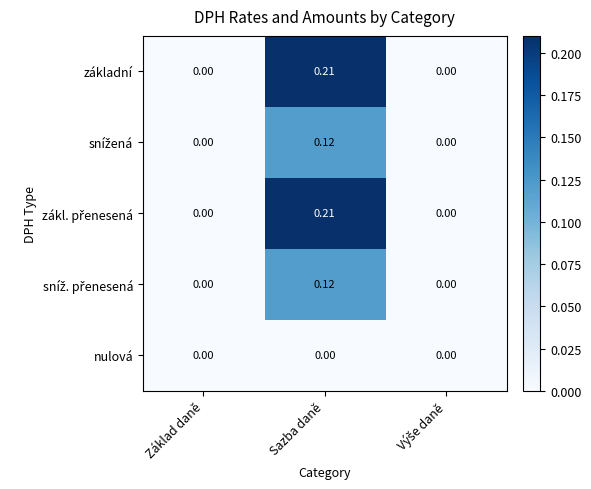

At which category is the sum across all series the highest?

Sazba daně